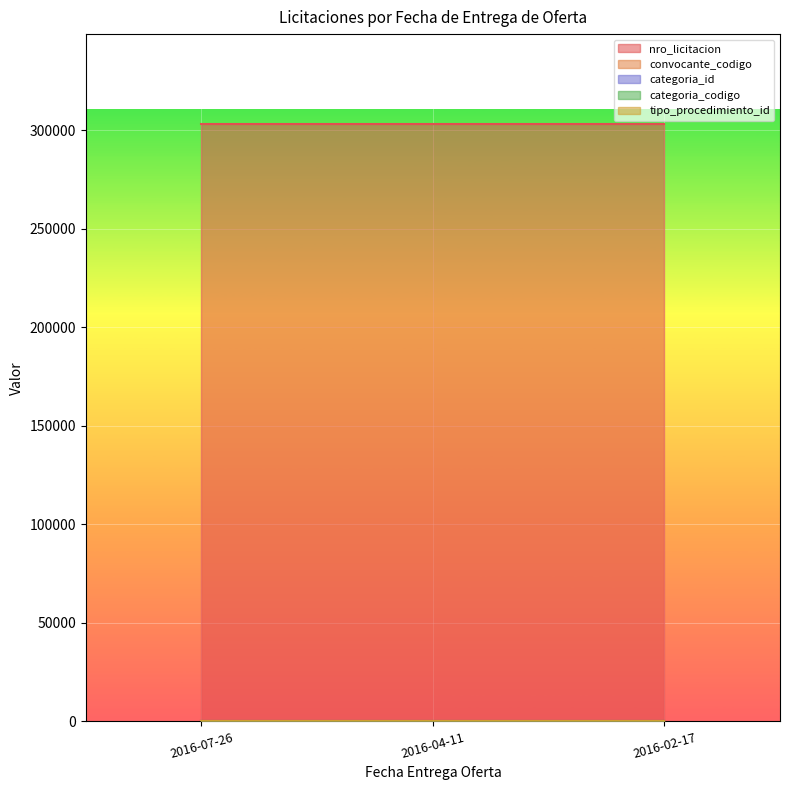

The categoria_codigo series shows 21 at 2016-07-26. True or false?

True